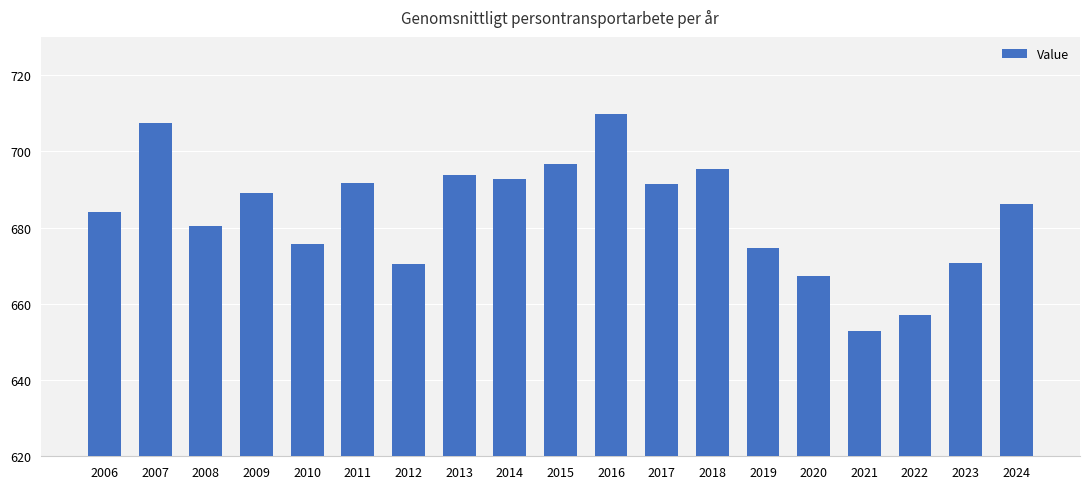

What is the value of the 15th bar from the left?

667.2